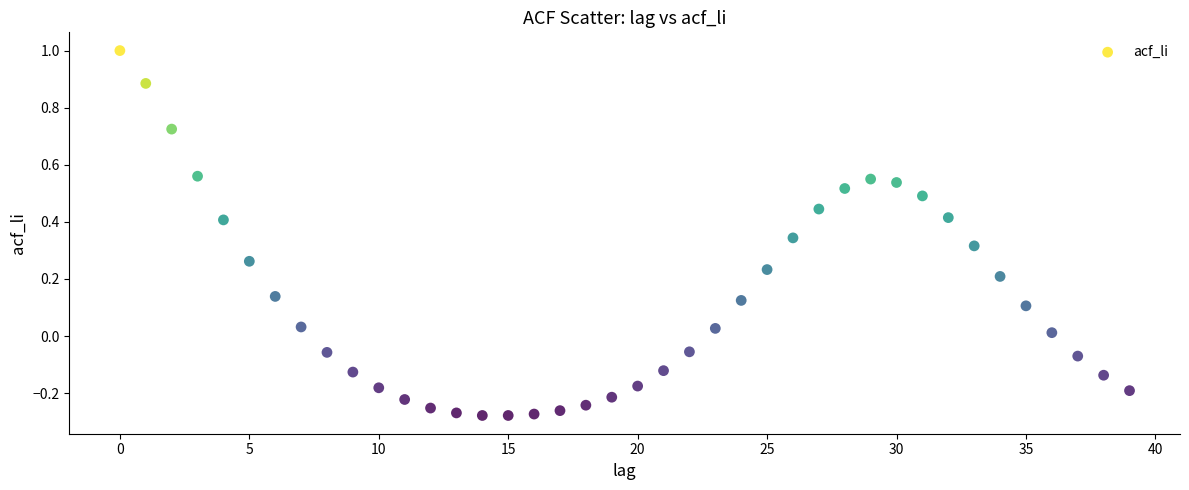

What is the range of Y values (max minus min)?

1.3